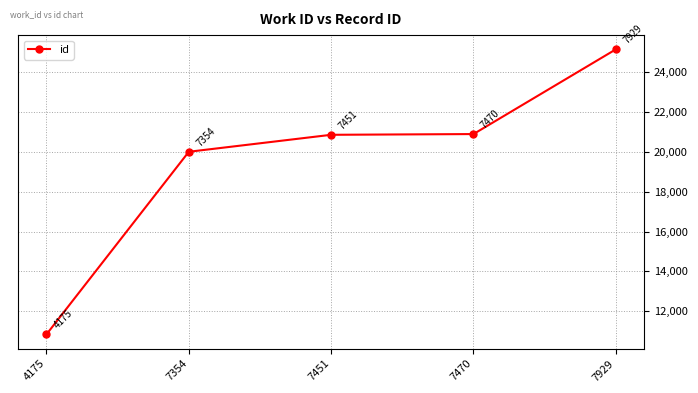

Which label corresponds to the smallest value in the chart?

4175